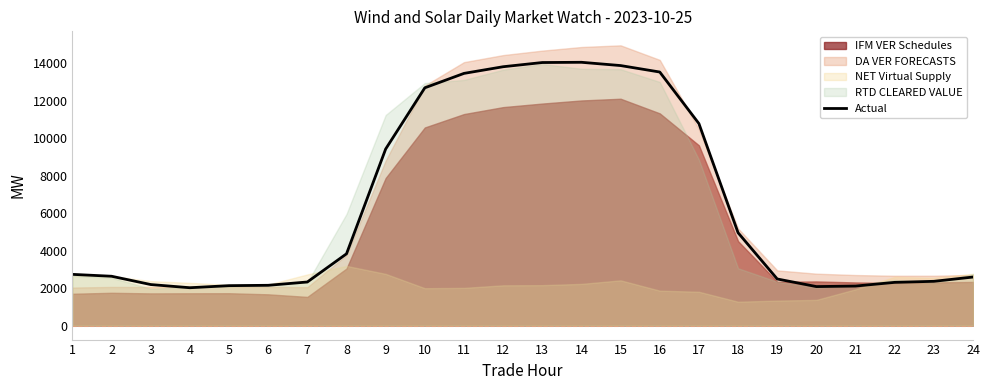

What is the difference between the values at 7 and 9?

7095.1